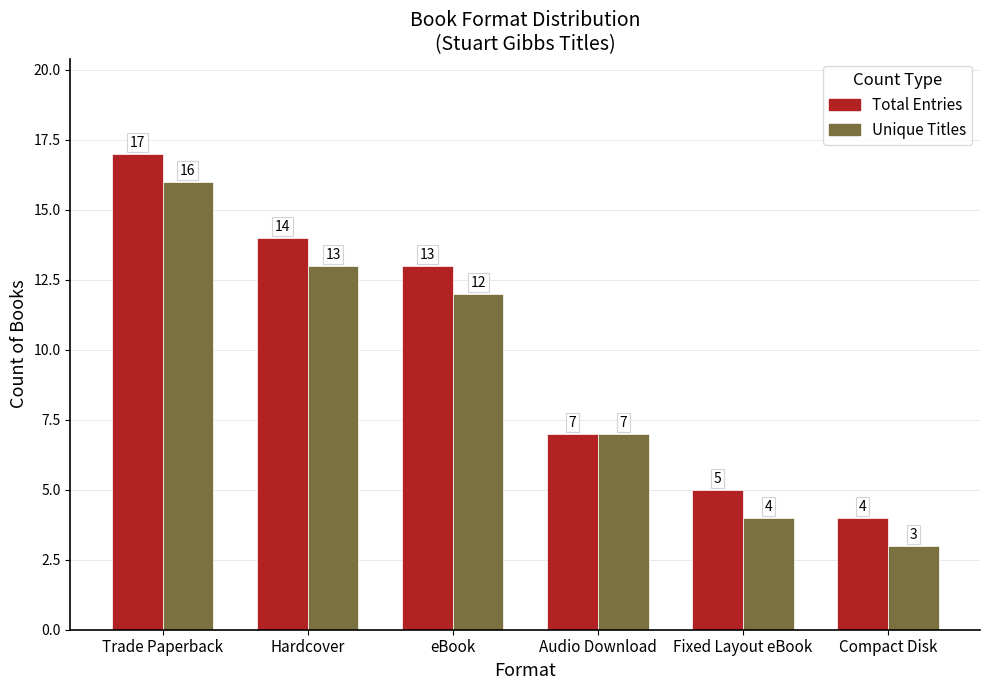

Reading left to right, what are all the values shown in this chart?

Total Entries: Trade Paperback=17	Hardcover=14	eBook=13	Audio Download=7	Fixed Layout eBook=5	Compact Disk=4
Unique Titles: Trade Paperback=16	Hardcover=13	eBook=12	Audio Download=7	Fixed Layout eBook=4	Compact Disk=3